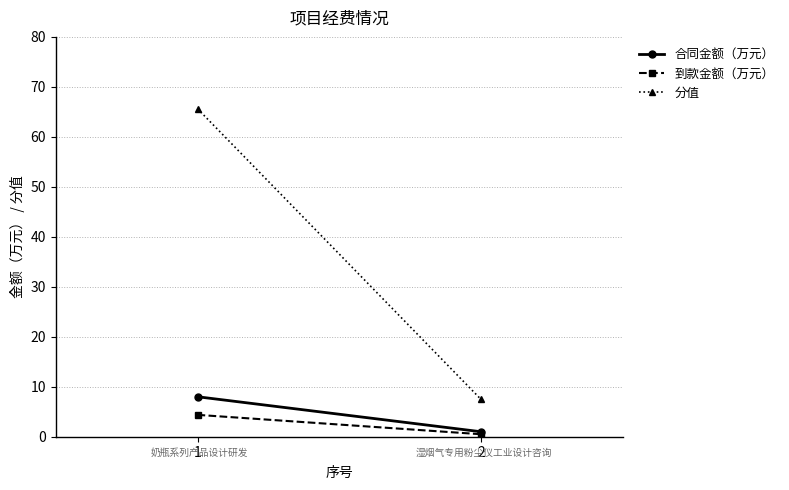

Which series has the largest total across all categories?

分值